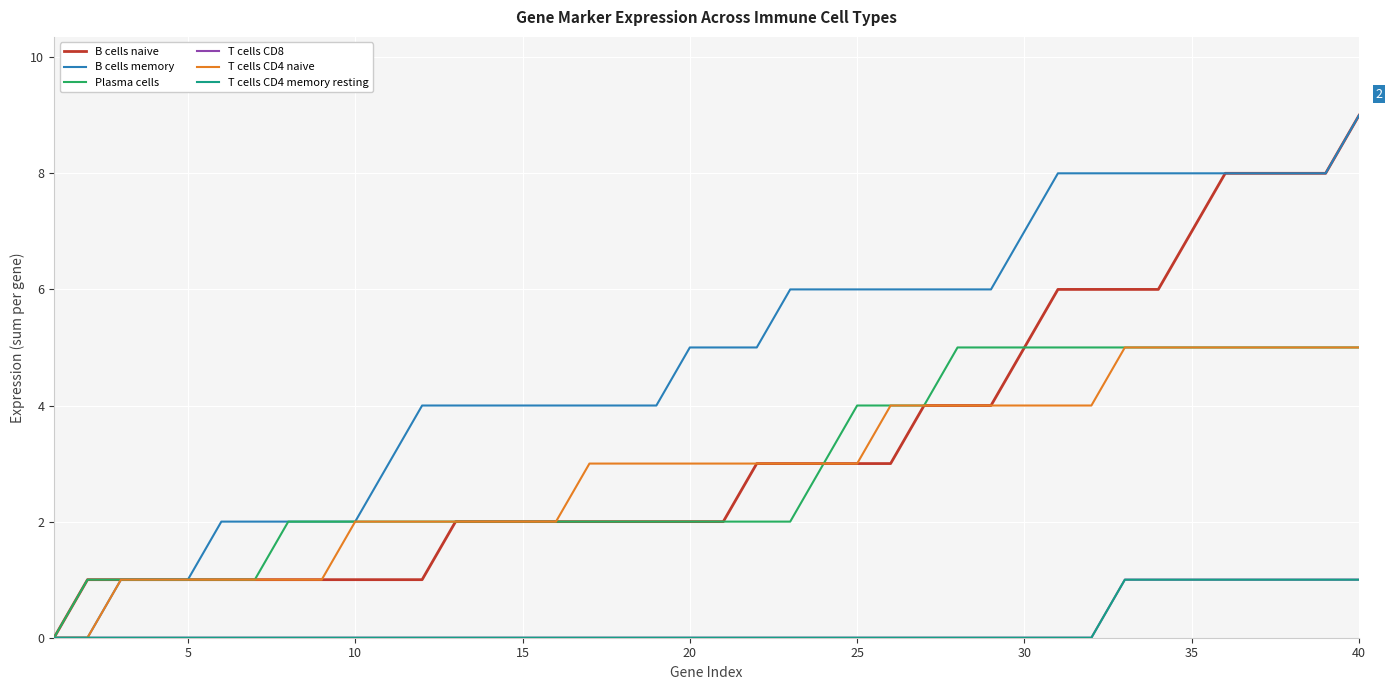

Does the chart display data point markers on the line(s)?

No